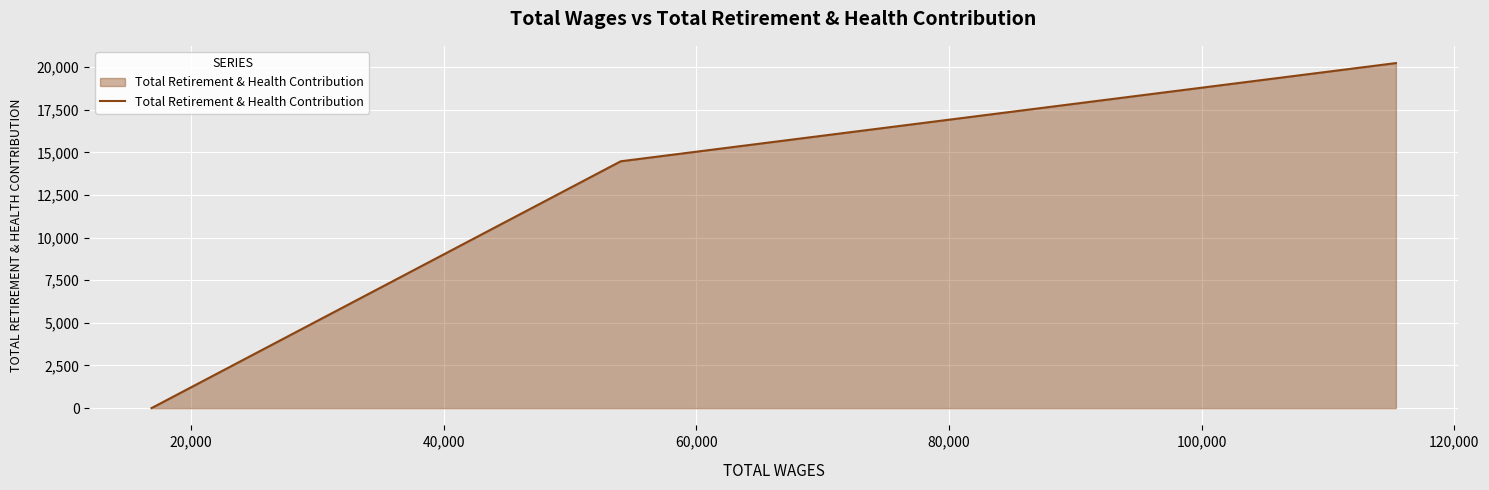

What is the average value?

11569